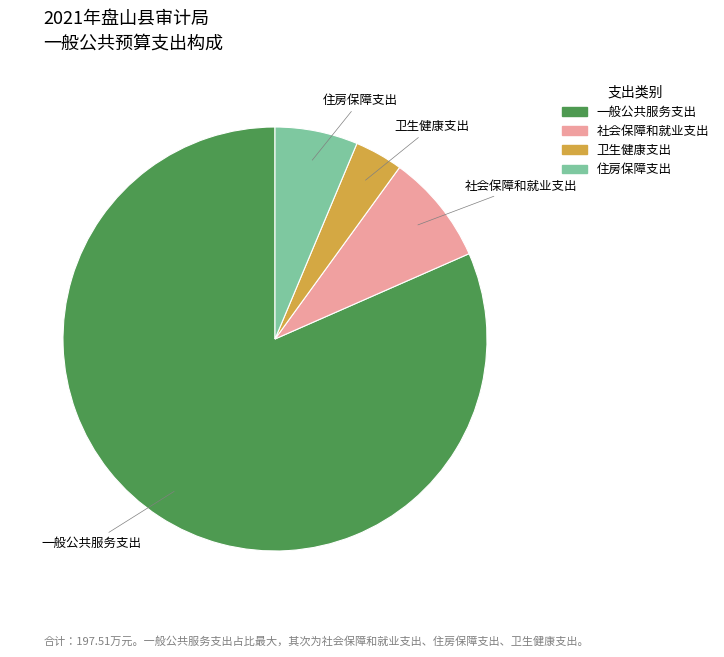

Which category accounts for the majority?

一般公共服务支出